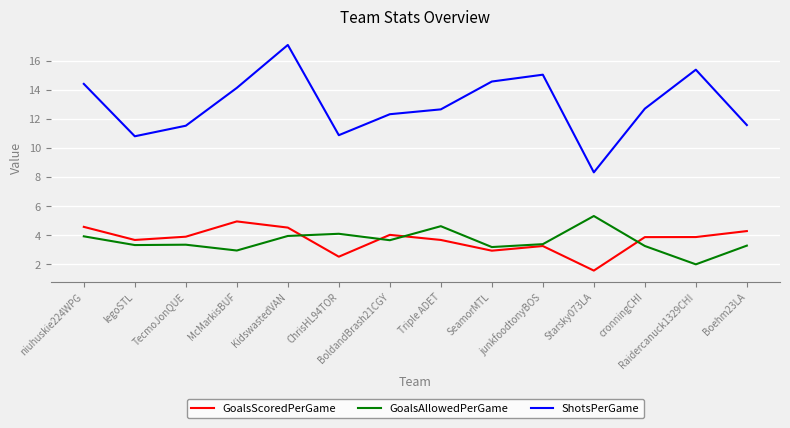

At which category is the sum across all series the highest?

KidswastedVAN